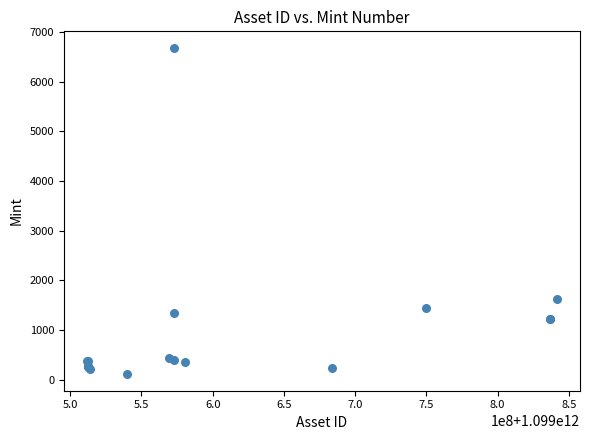

What Y value in the scatter plot is closest to 3394?

1630